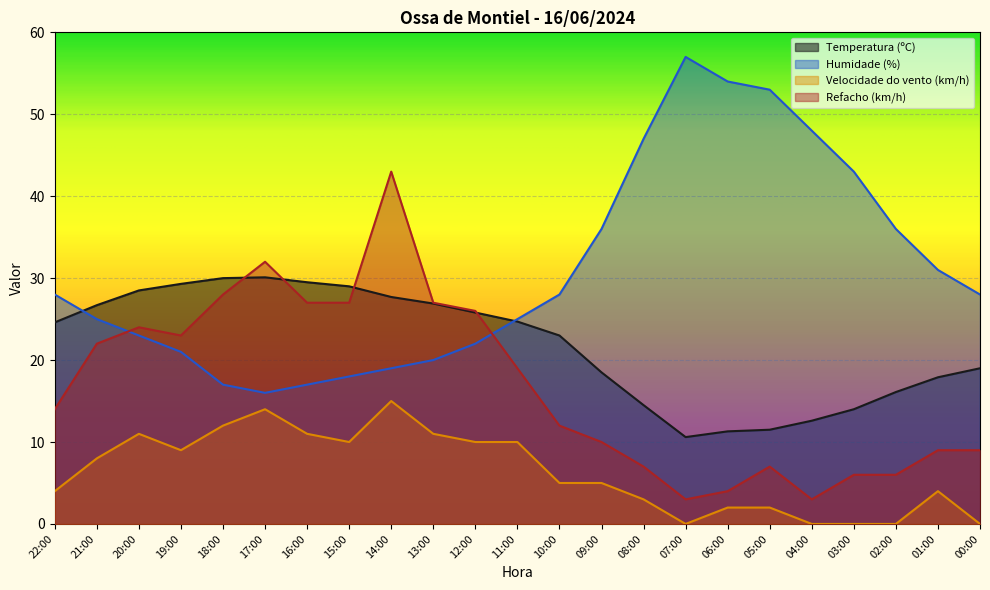

Rank the series by their average value, from highest to lowest.

Humidade (%), Temperatura (ºC), Refacho (km/h), Velocidade do vento (km/h)